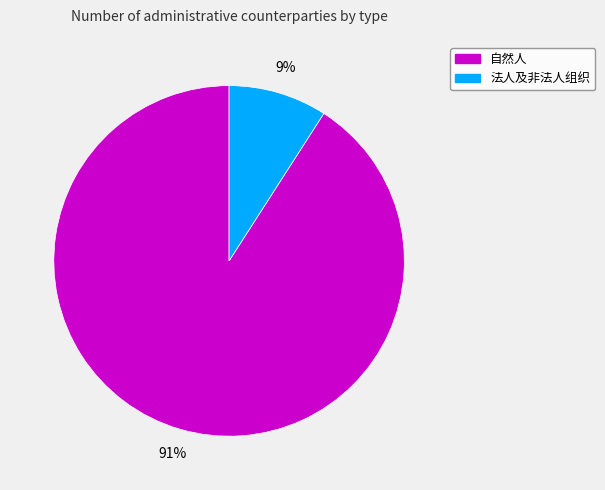

To the nearest percent, what portion does 自然人 represent?

91%